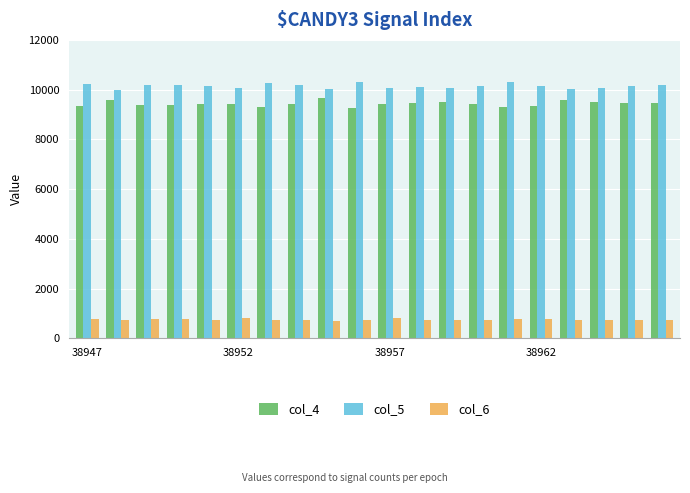

What is the difference between the second highest and minimum values in the col_4 series?

356